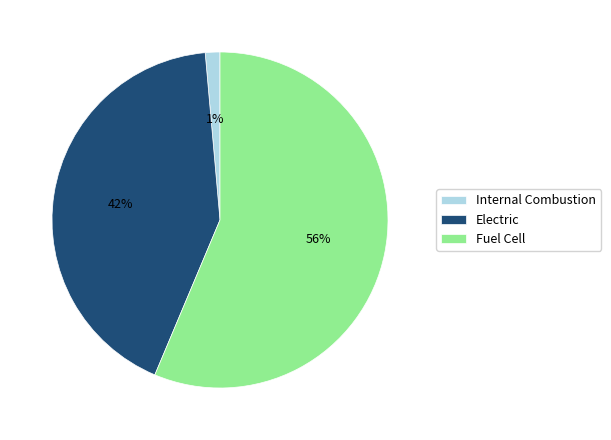

Is there a majority slice in this chart?

Yes